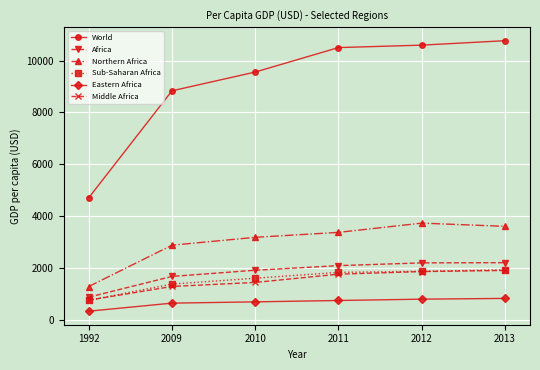

The World series shows 10500.2 at 2011. True or false?

True